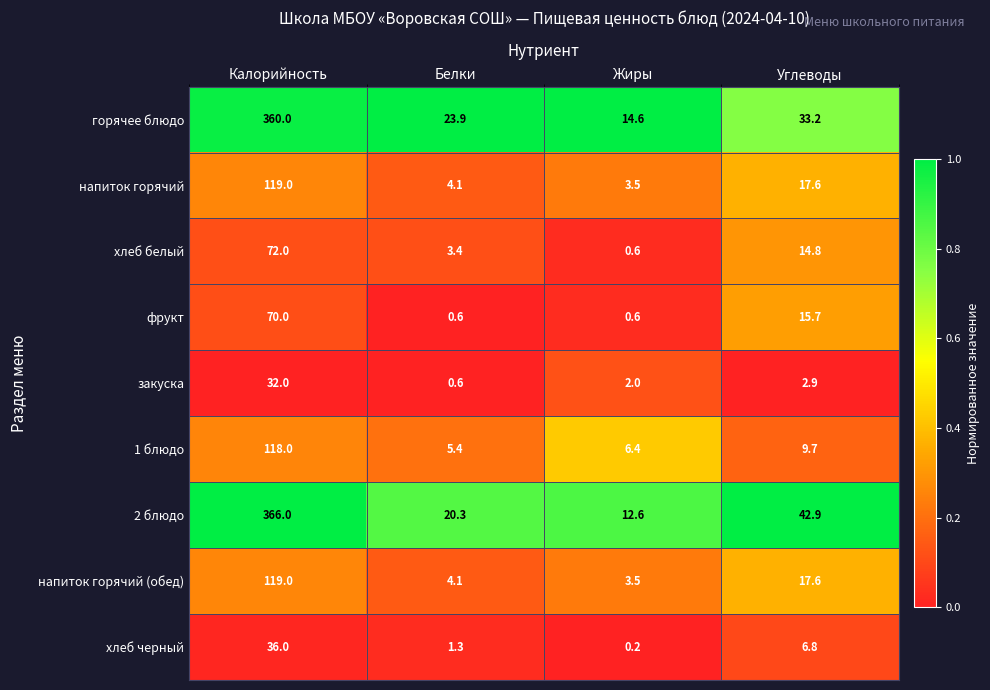

What is the sum of the 1 блюдо values at Белки and Калорийность?

123.4